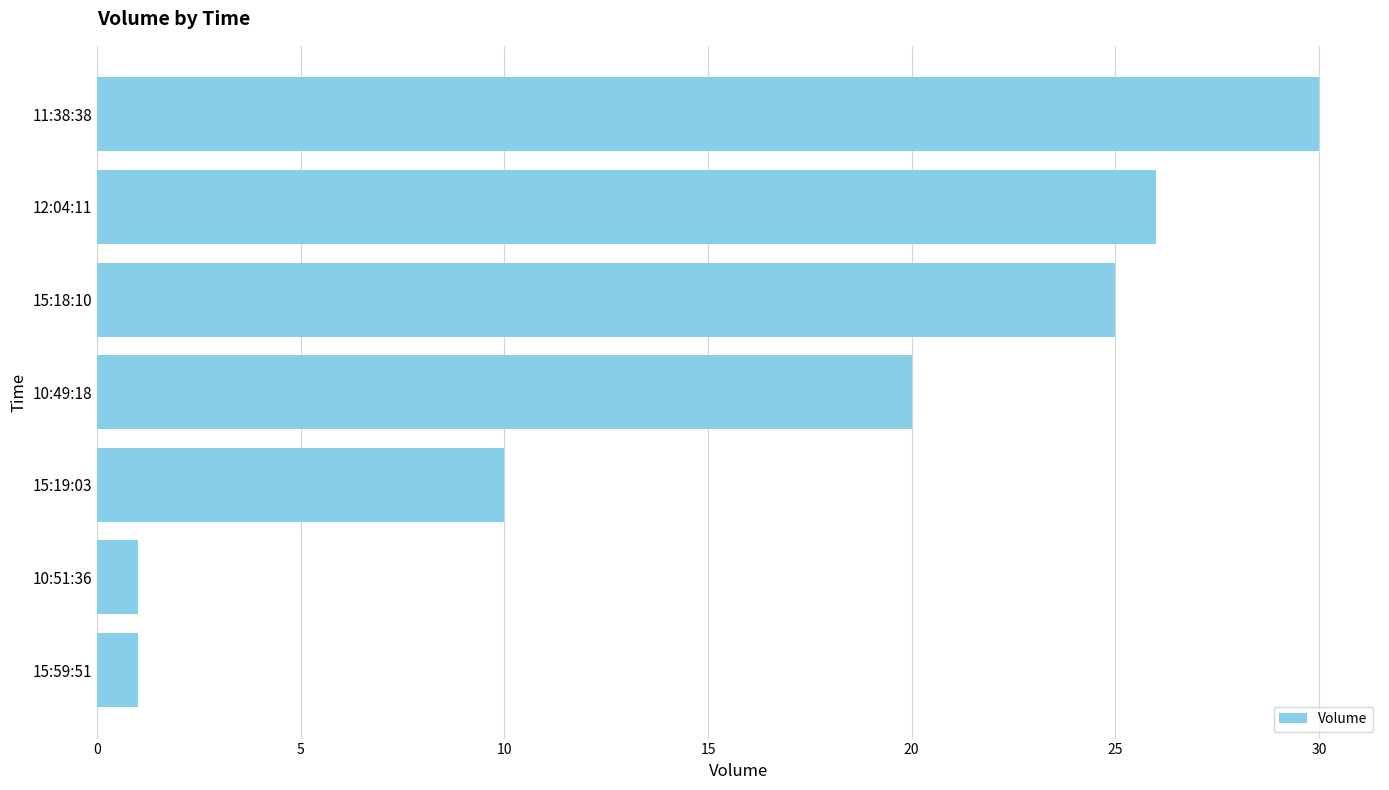

Reading bottom to top, transcribe all the data shown in this chart.

1	1	10	20	25	26	30